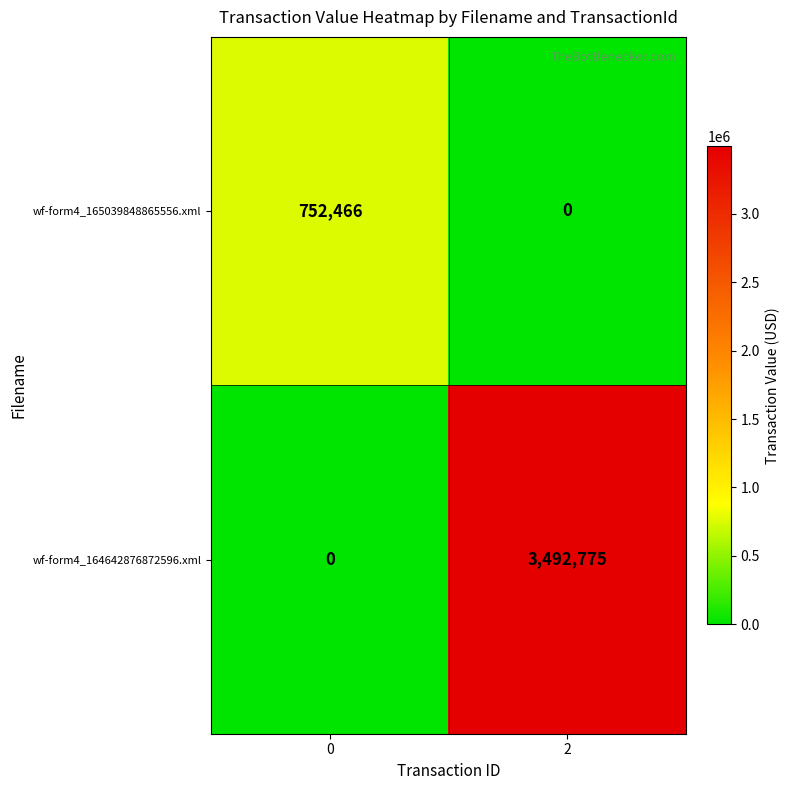

Rank the series by their average value, from highest to lowest.

wf-form4_164642876872596.xml, wf-form4_165039848865556.xml